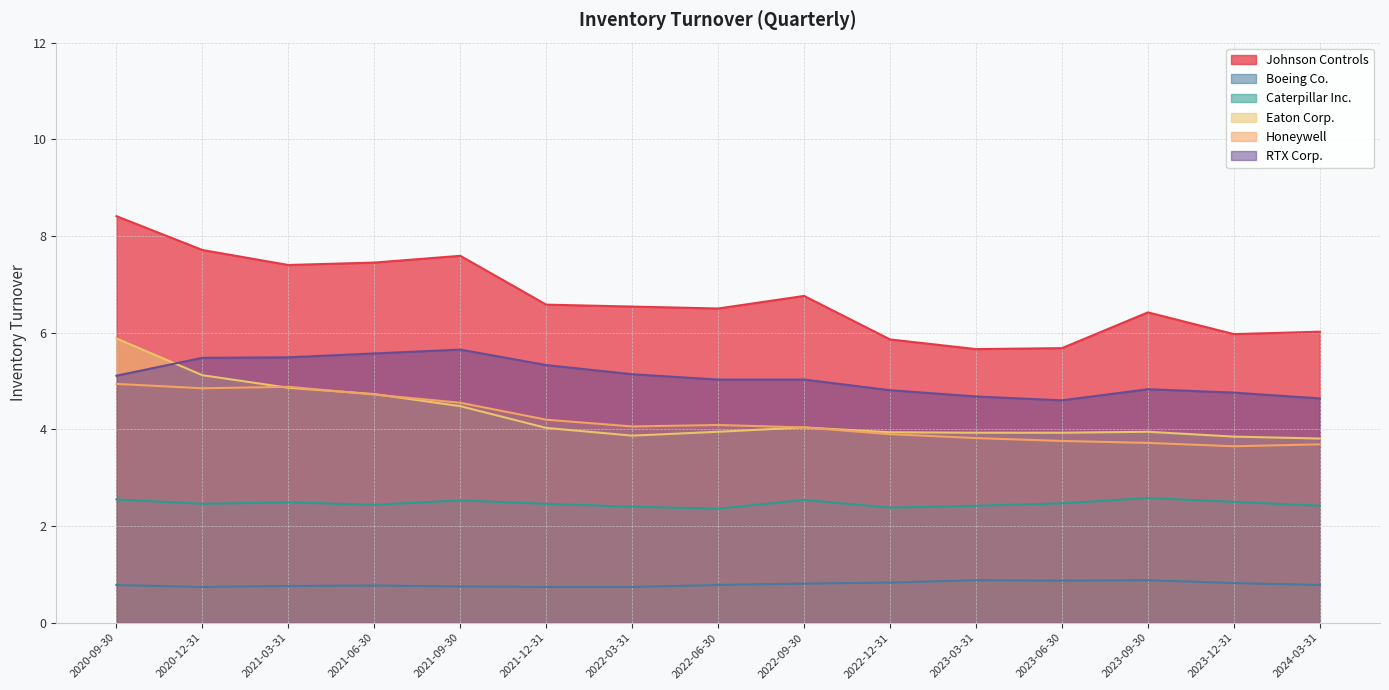

Rank the series at 2021-06-30 from lowest to highest value.

Boeing Co., Caterpillar Inc., Honeywell, Eaton Corp., RTX Corp., Johnson Controls